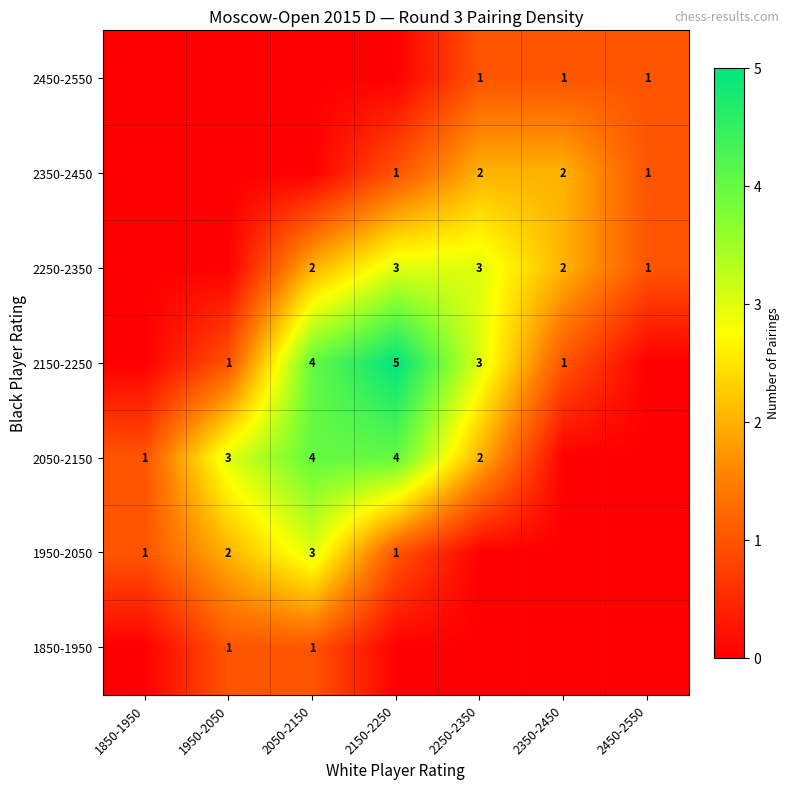

What is the sum of the 2350-2450 values at 2250-2350 and 2150-2250?

3